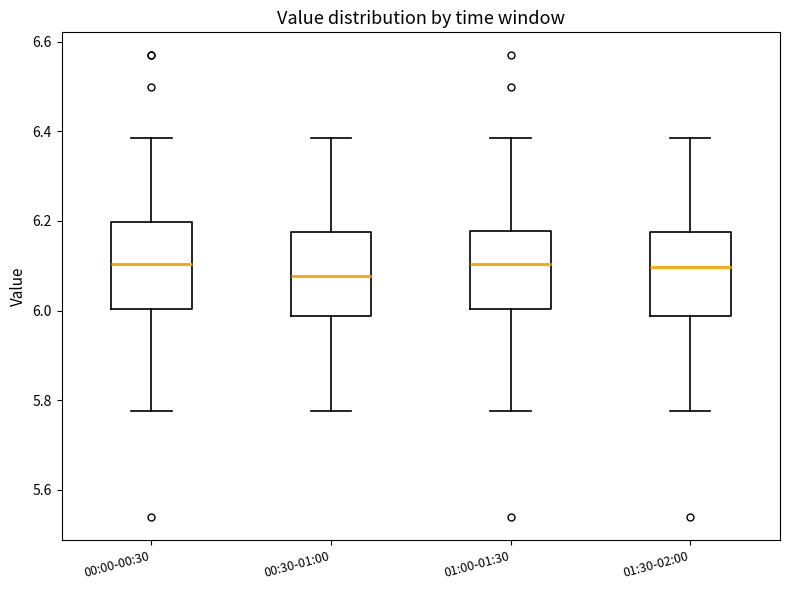

Which box's median line is the lowest?

00:30-01:00